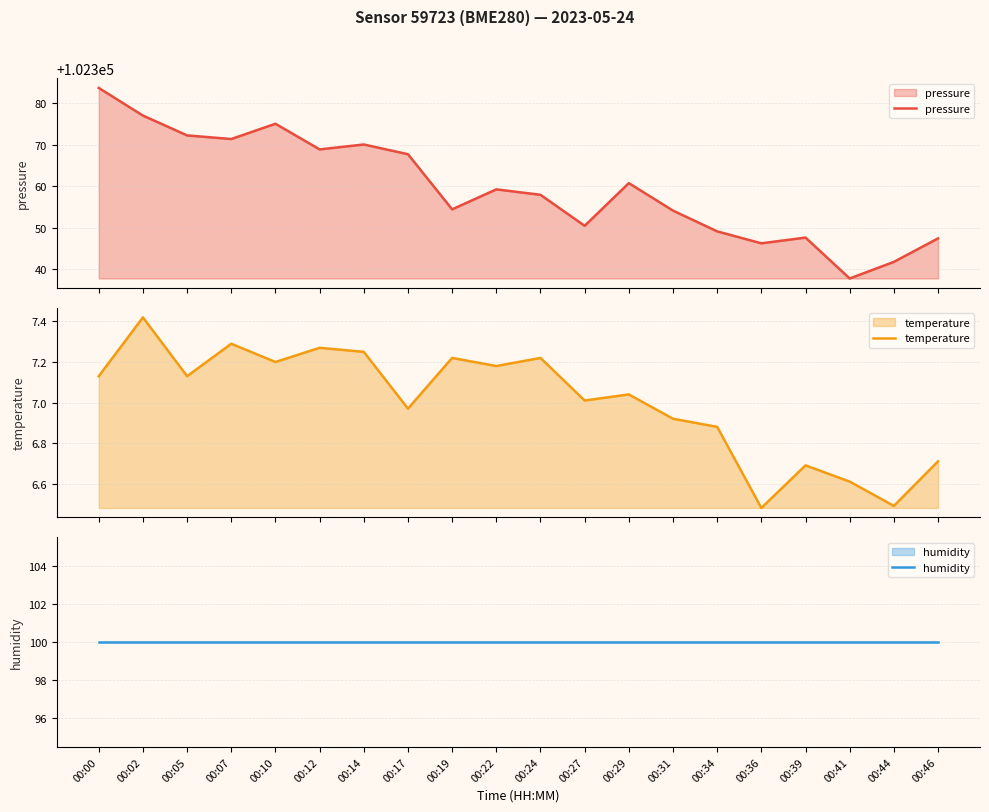

What is the lowest value of the pressure series?

102337.8